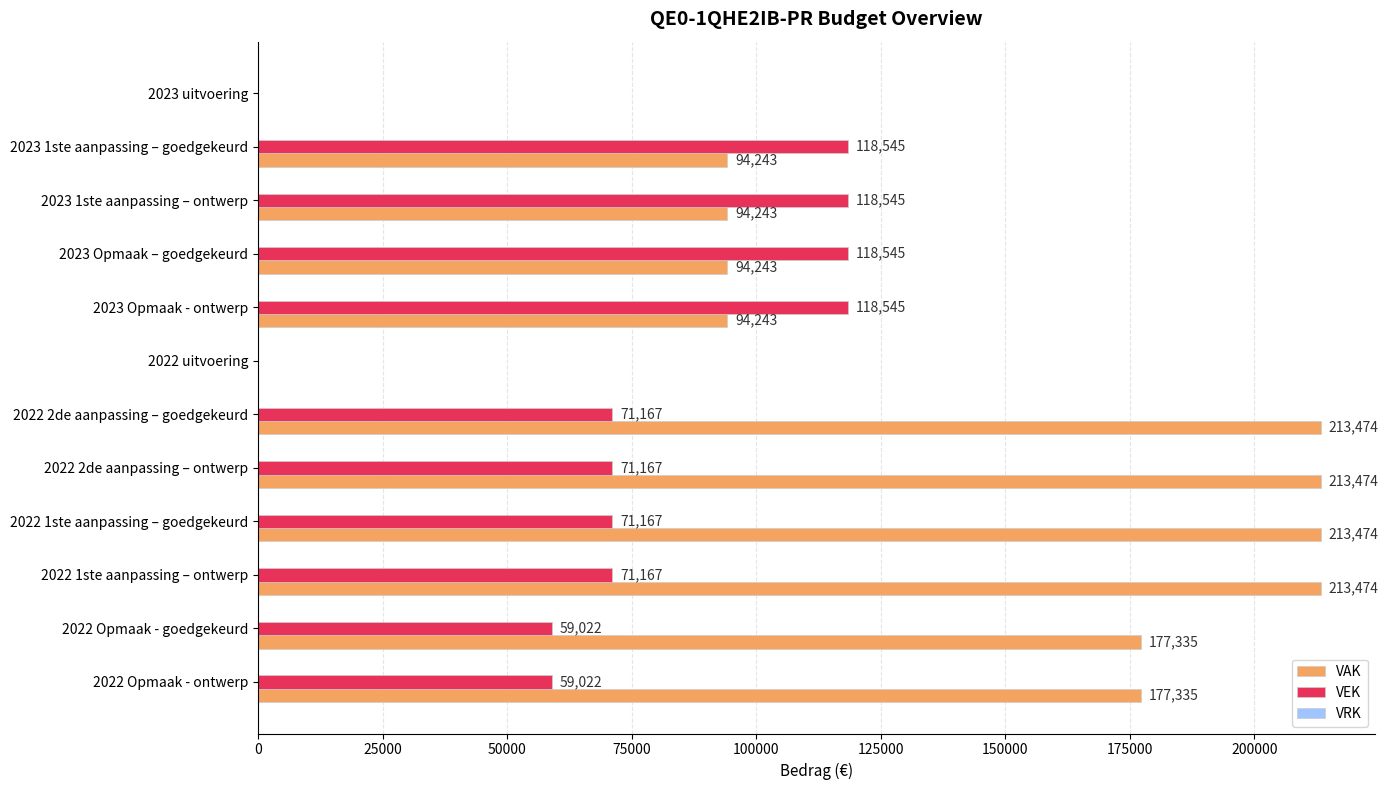

What is the maximum value for VEK?

118545